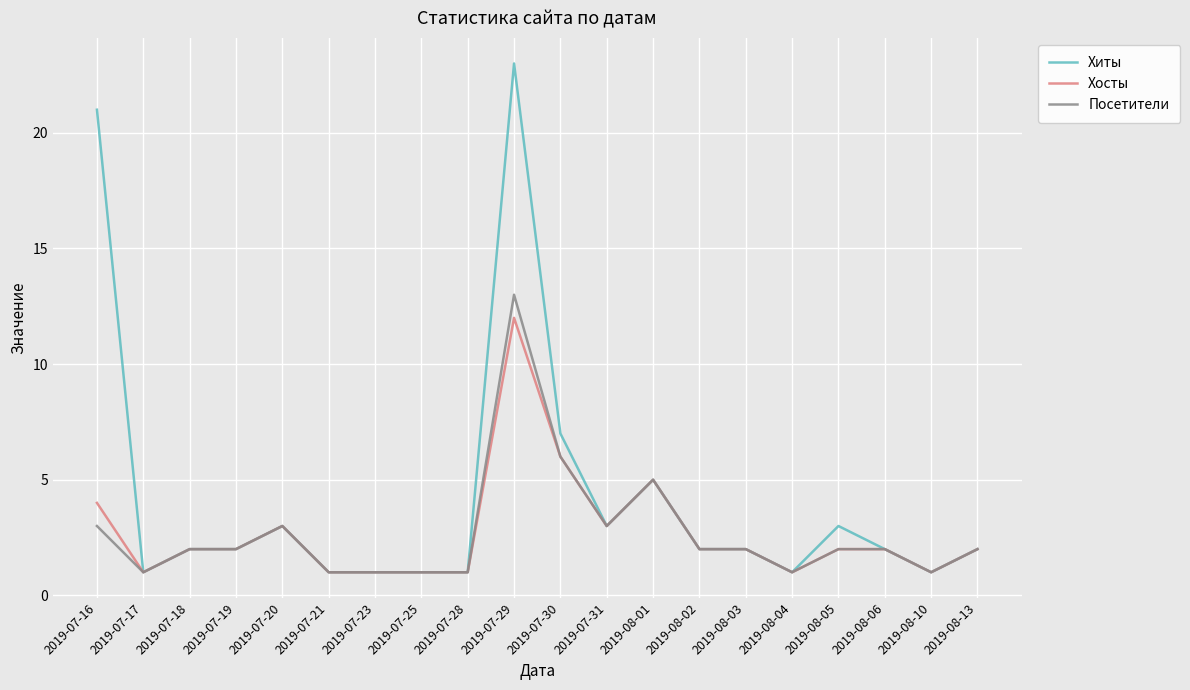

Which series has the largest total across all categories?

Хиты